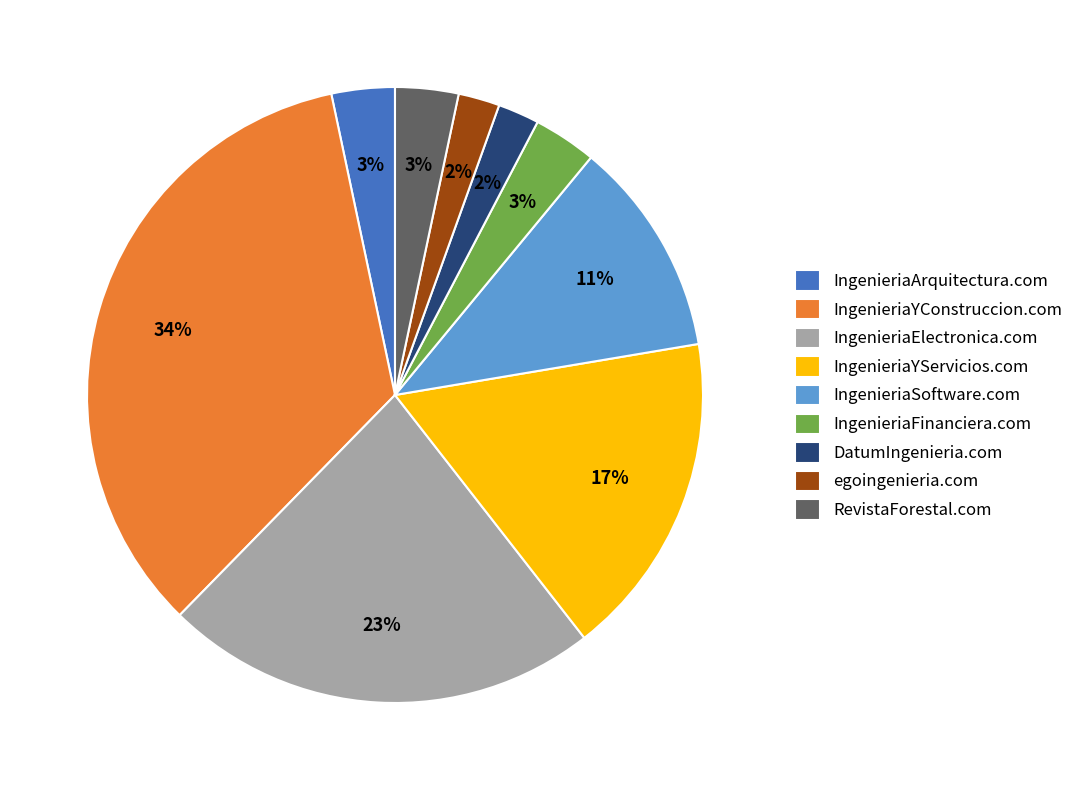

What percentage is the IngenieriaYServicios.com slice, to the nearest percent?

17%